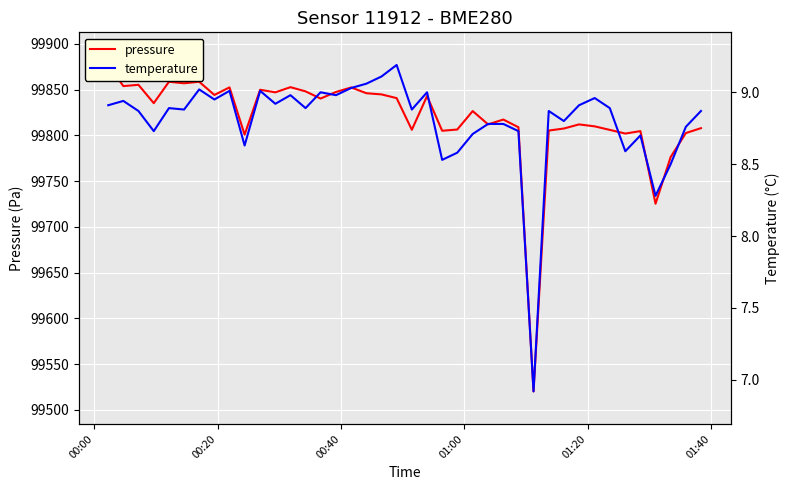

True or false: pressure and temperature cross at least once.

False